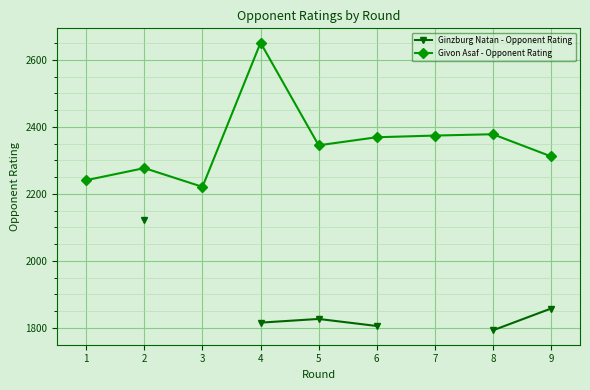

Between 4 and 3, which is larger?

3